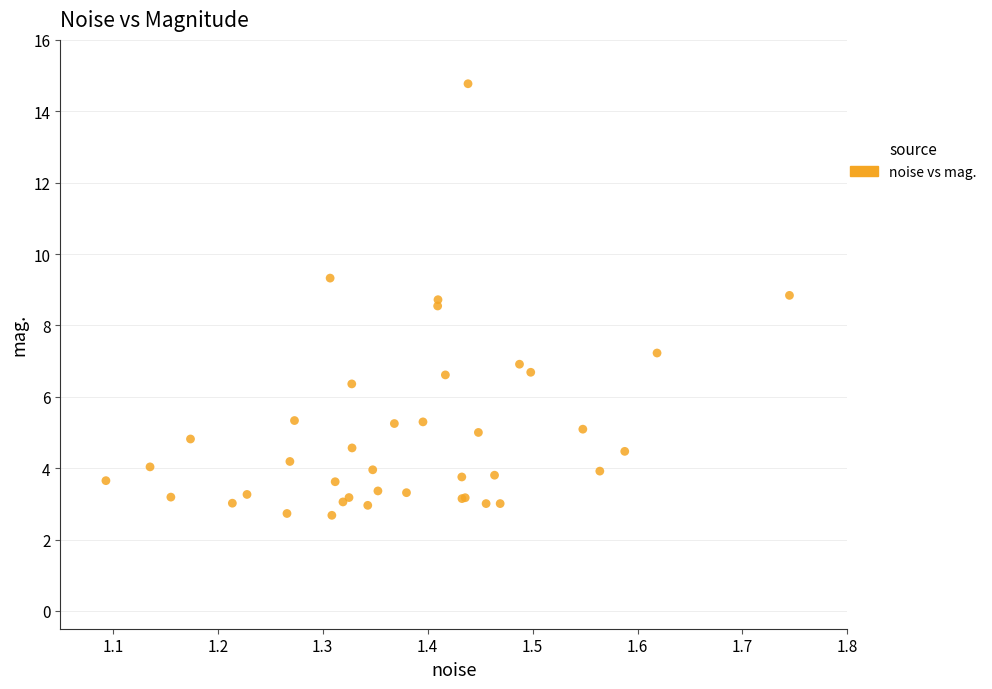

What Y value in the scatter plot is closest to 8?

8.5